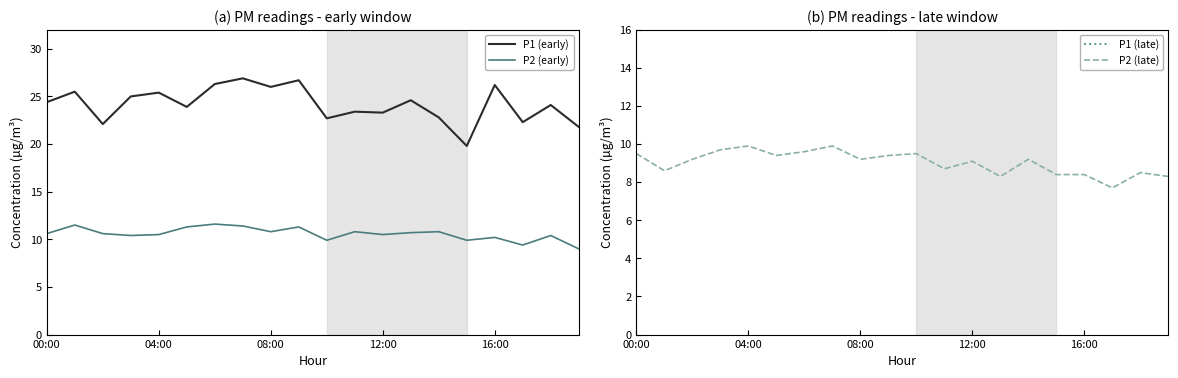

Read the P2 (early) value at 04:00.

10.5